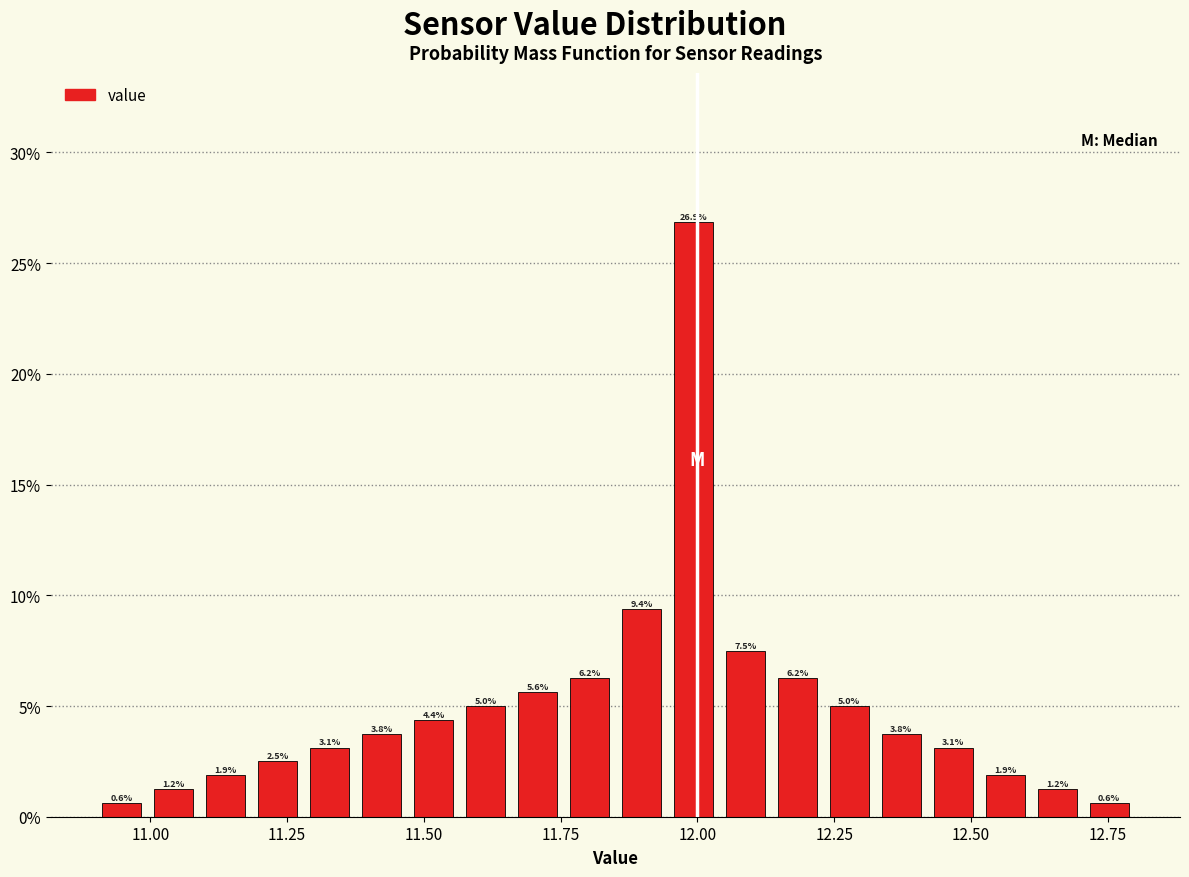

Read against the x-axis, roughly where is the centre of the tallest bar?

12.00